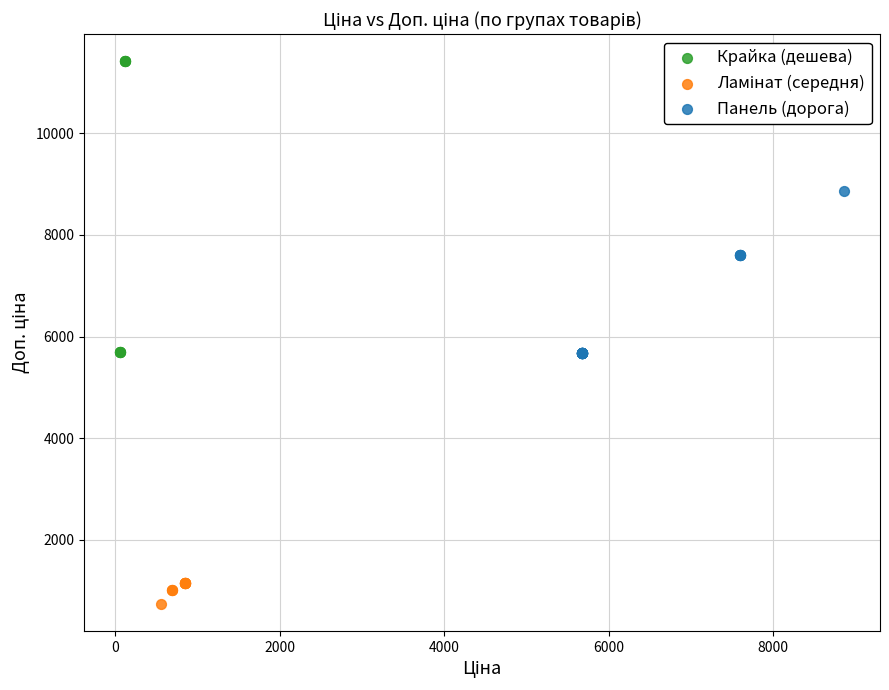

Which series has the widest spread of Y values?

Крайка (дешева)